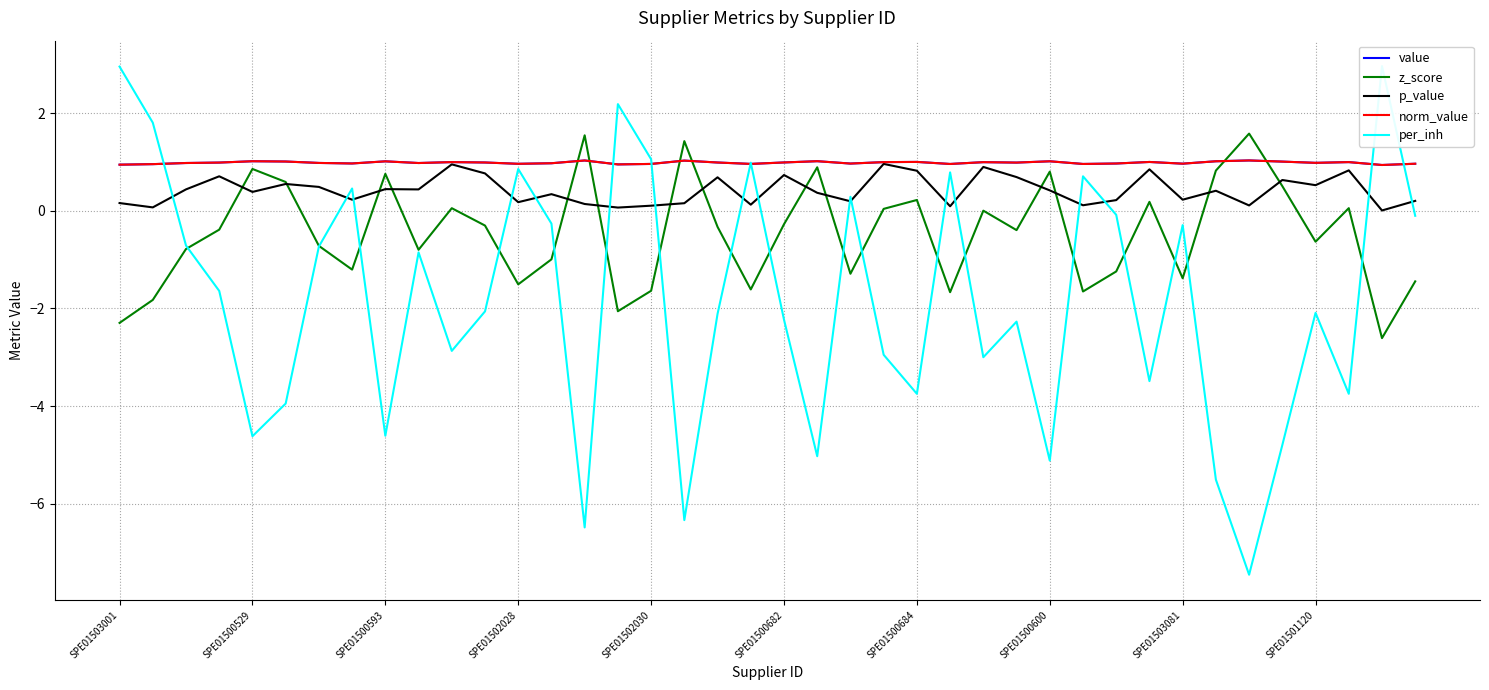

At how many categories does at least one series exceed -3?

40